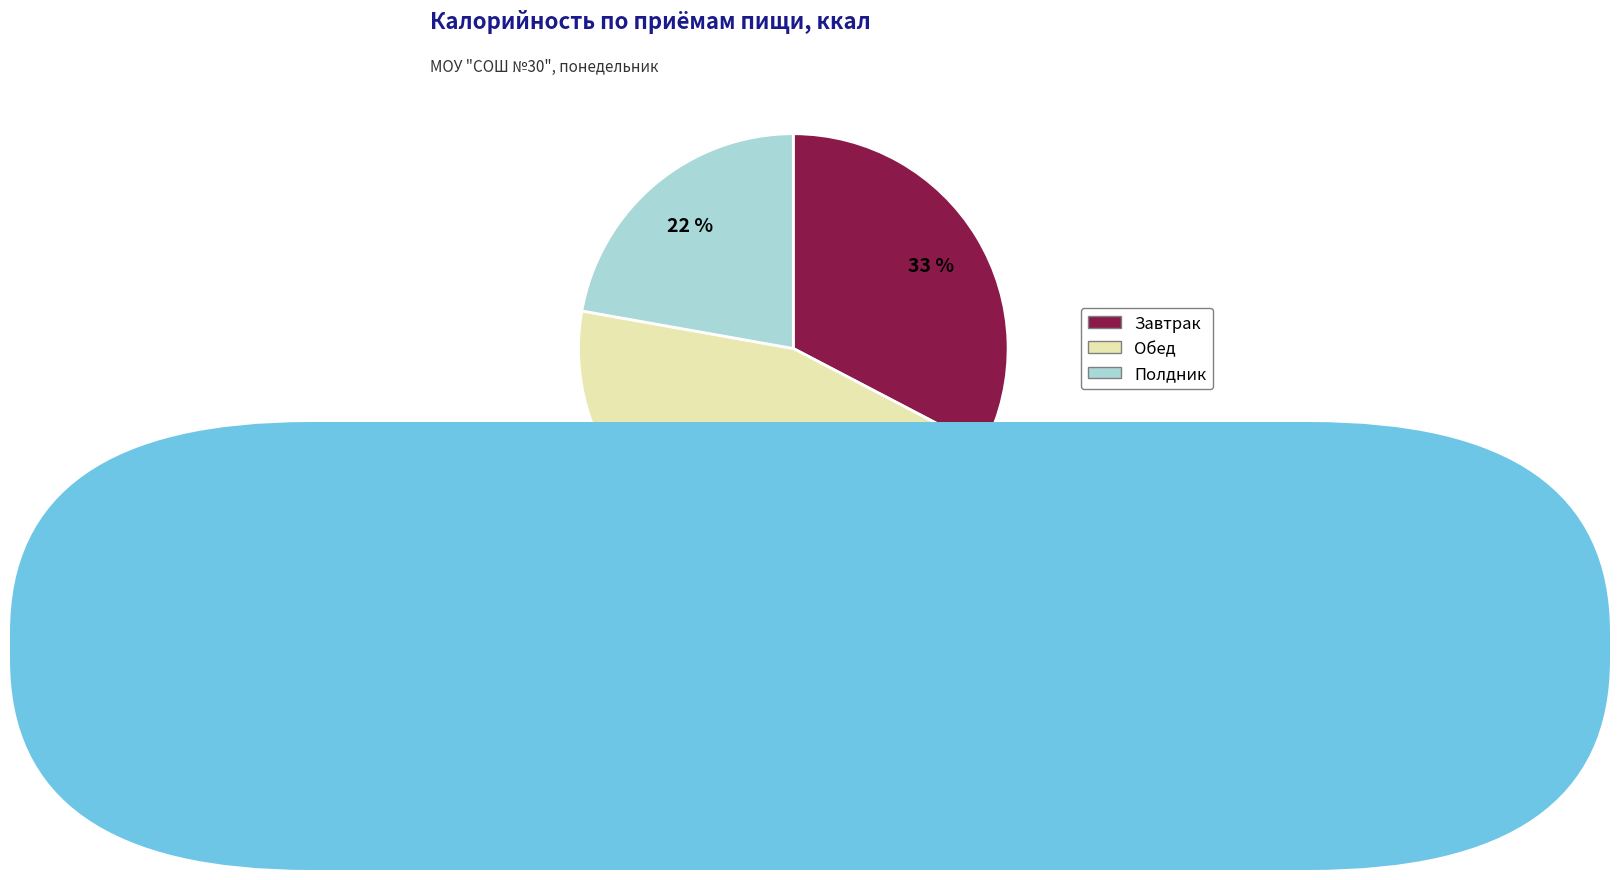

Do Полдник and Обед together represent more than half of the pie?

Yes